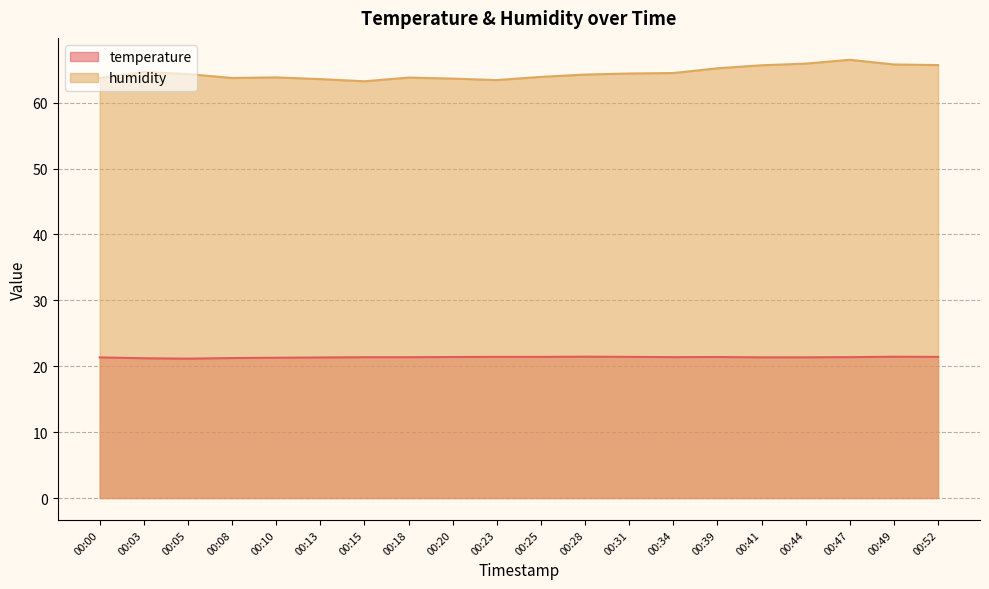

The temperature series shows 21.4 at 00:31. True or false?

True